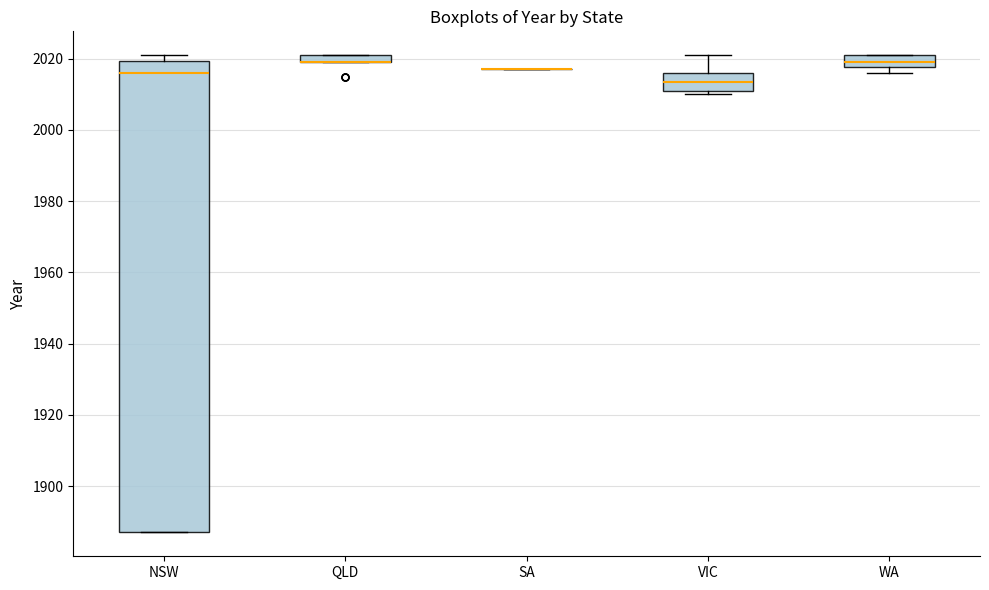

Which box is the tallest, from its lower edge to its upper edge?

NSW